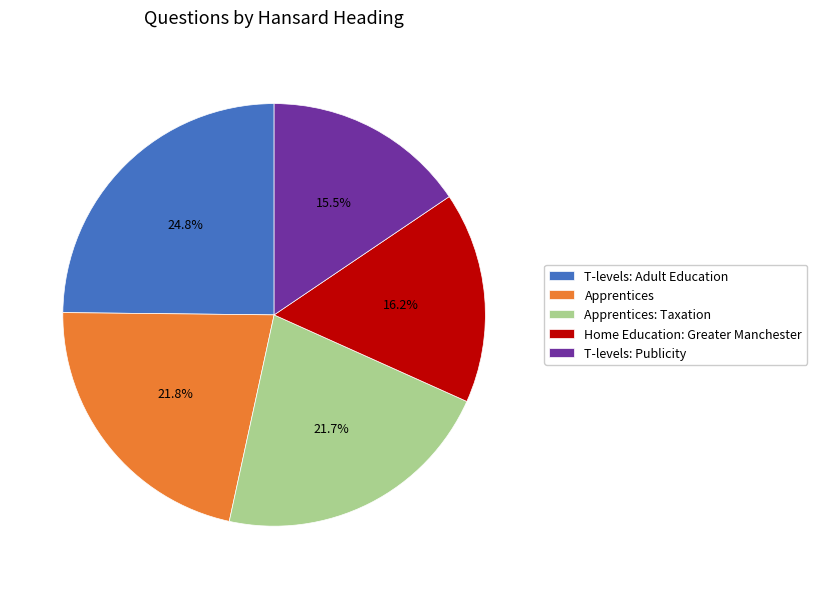

True or false: T-levels: Publicity accounts for 24% of the total.

False